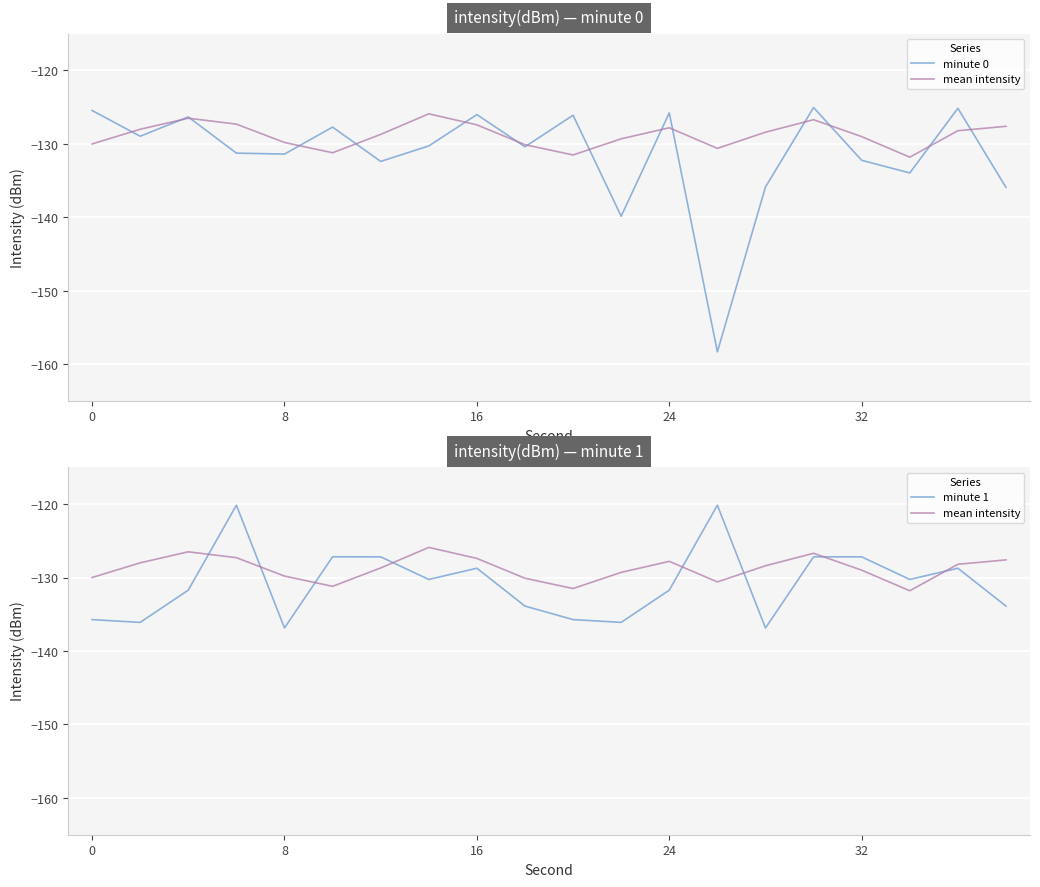

True or false: mean intensity has a value of -50.3 at 7.

False